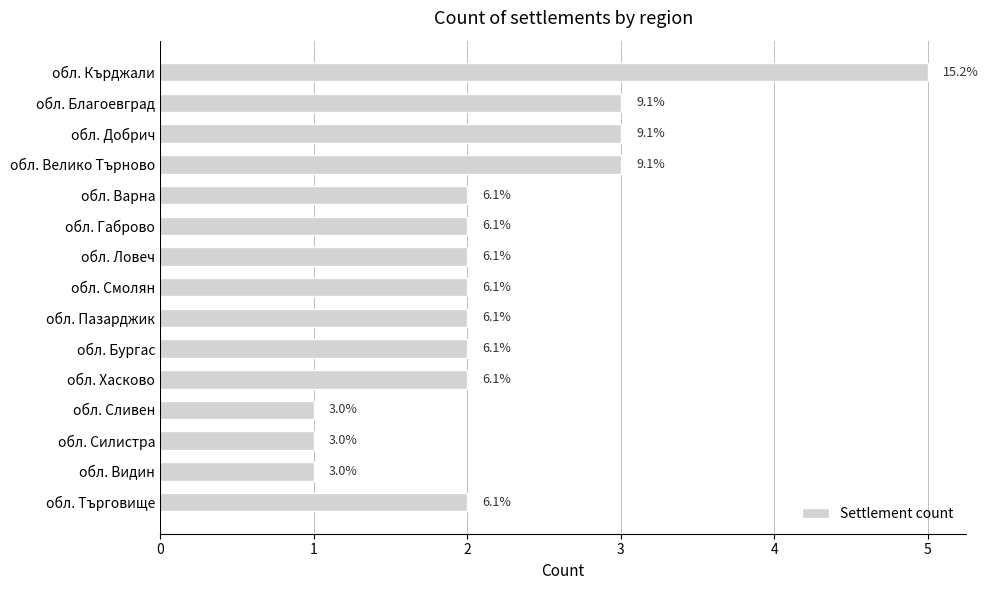

How many values are between 2 and 3?

11